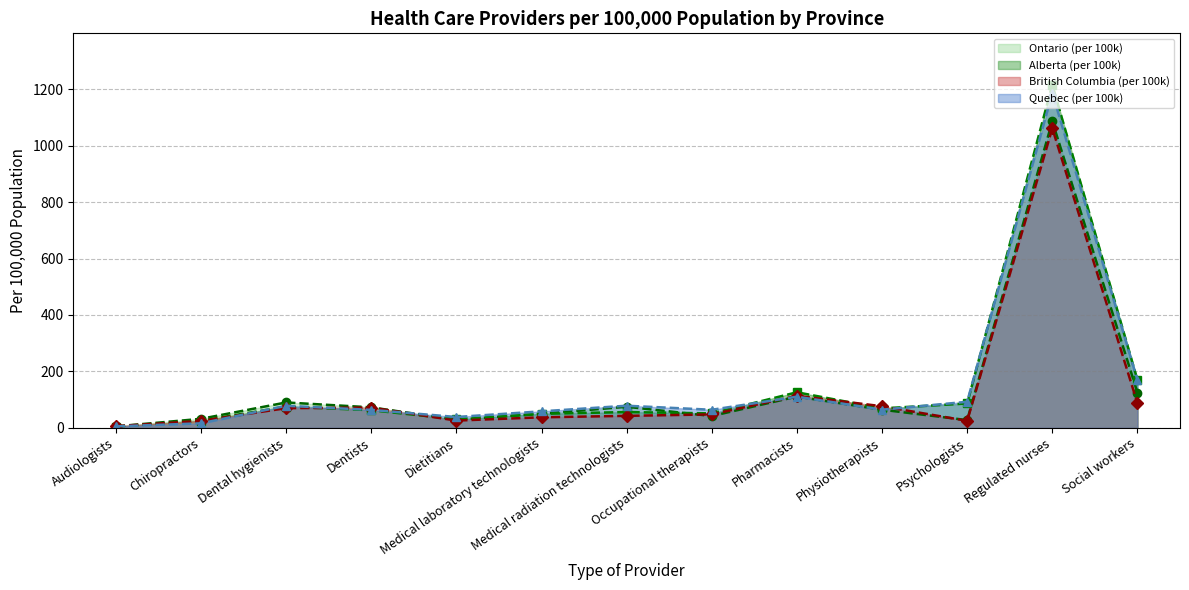

Reading left to right, transcribe all the data shown in this chart.

Ontario (per 100k) (line): Audiologists=5.2	Chiropractors=32.1	Dental hygienists=90.1	Dentists=72.7	Dietitians=28.9	Medical laboratory technologists=49.8	Medical radiation technologists=74.8	Occupational therapists=42.0	Pharmacists=110.9	Physiotherapists=64.4	Psychologists=27.5	Regulated nurses=1086.2	Social workers=125.0
Alberta (per 100k) (line): Audiologists=4.3	Chiropractors=25.4	Dental hygienists=75.5	Dentists=62.5	Dietitians=30.5	Medical laboratory technologists=49.8	Medical radiation technologists=56.1	Occupational therapists=51.3	Pharmacists=126.2	Physiotherapists=69.0	Psychologists=86.5	Regulated nurses=1215.6	Social workers=169.8
British Columbia (per 100k) (line): Audiologists=6.0	Chiropractors=24.9	Dental hygienists=69.8	Dentists=71.9	Dietitians=25.8	Medical laboratory technologists=37.5	Medical radiation technologists=42.6	Occupational therapists=47.7	Pharmacists=113.7	Physiotherapists=76.6	Psychologists=25.0	Regulated nurses=1061.7	Social workers=87.3
Quebec (per 100k) (line): Audiologists=5.3	Chiropractors=16.1	Dental hygienists=78.3	Dentists=63.8	Dietitians=38.6	Medical laboratory technologists=58.6	Medical radiation technologists=78.5	Occupational therapists=64.2	Pharmacists=110.4	Physiotherapists=64.5	Psychologists=92.5	Regulated nurses=1187.0	Social workers=169.1